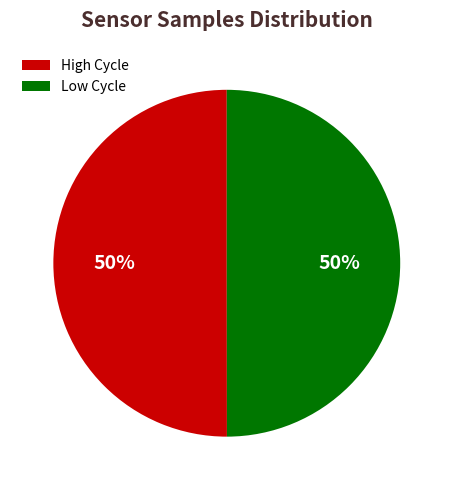

The Low Cycle slice represents 50% of the pie. True or false?

True